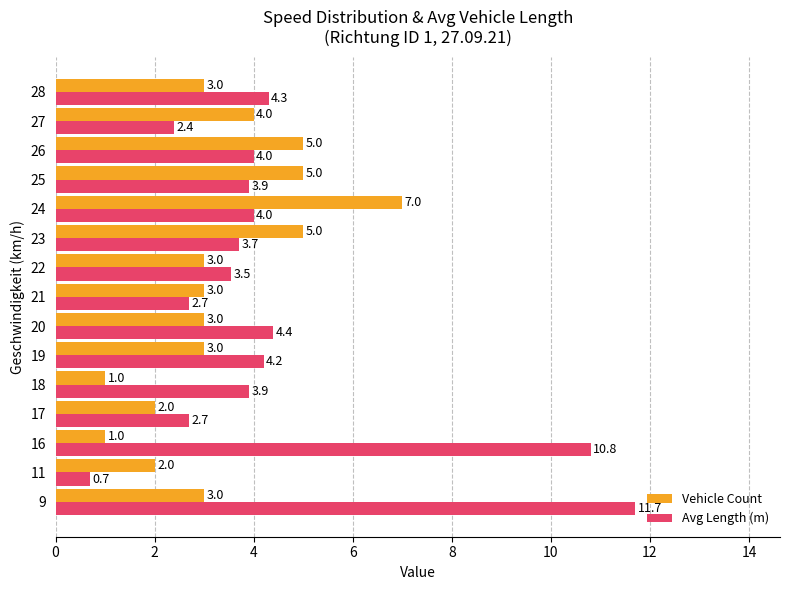

Rank the series by their average value, from lowest to highest.

Vehicle Count, Avg Length (m)